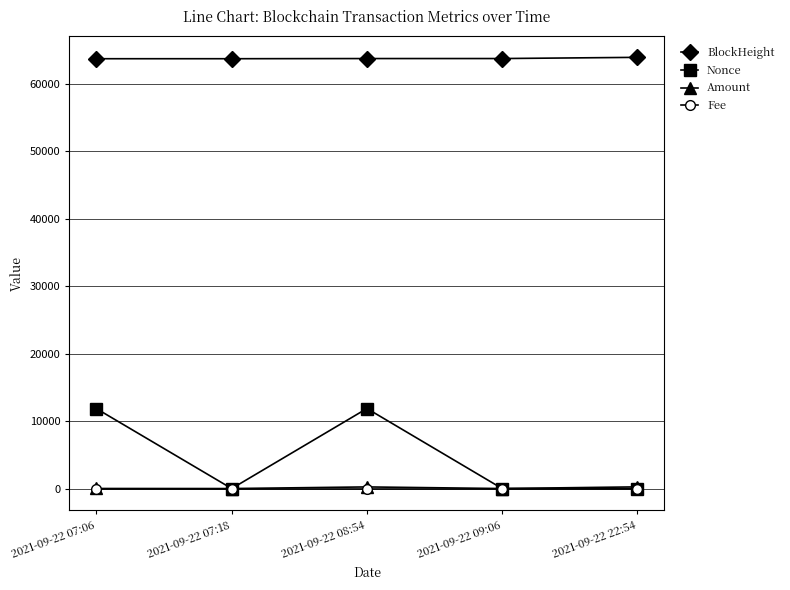

How many categories are shown in the chart?

5